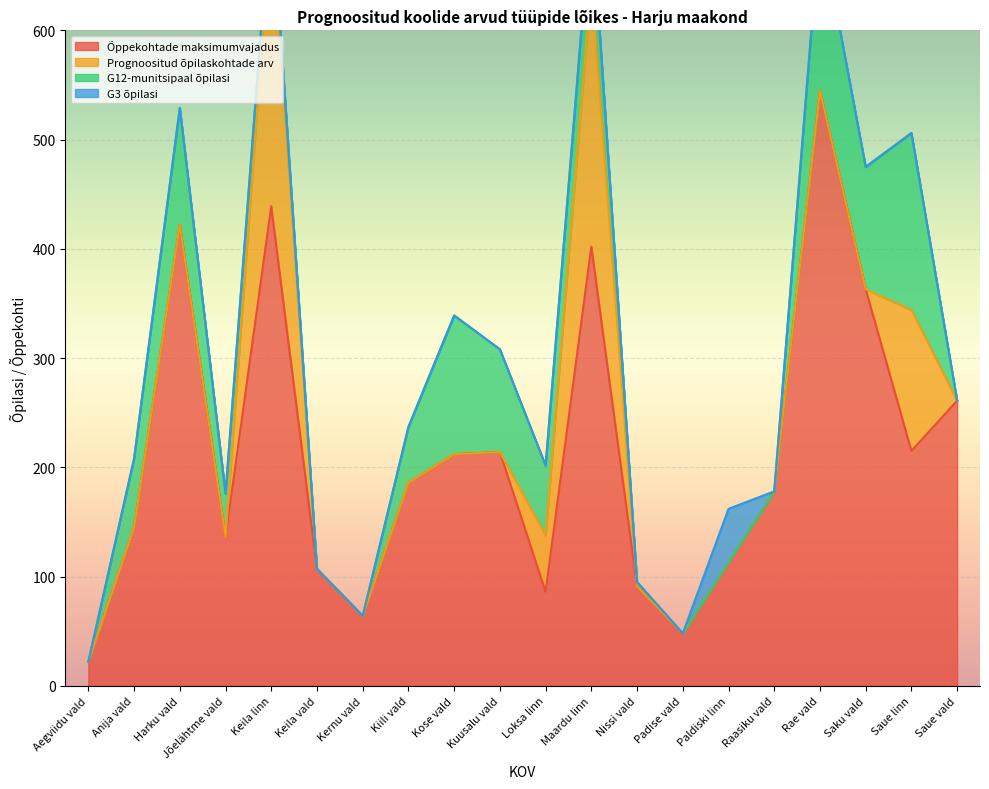

True or false: Prognoositud õpilaskohtade arv has more than 2 points higher than both neighbors.

True